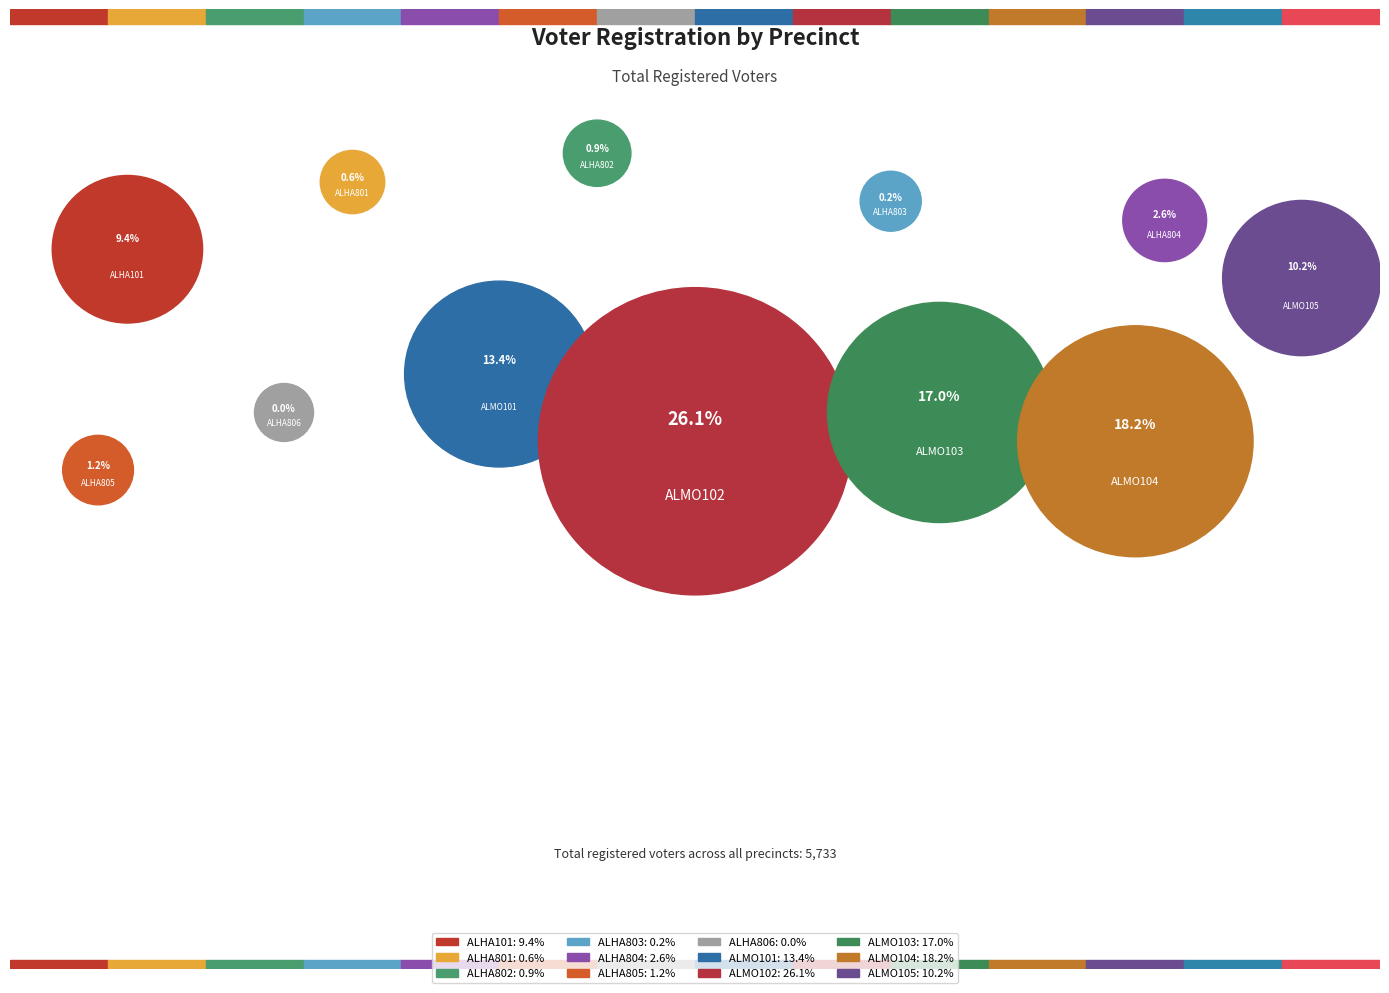

Count the number of slices in the pie.

12